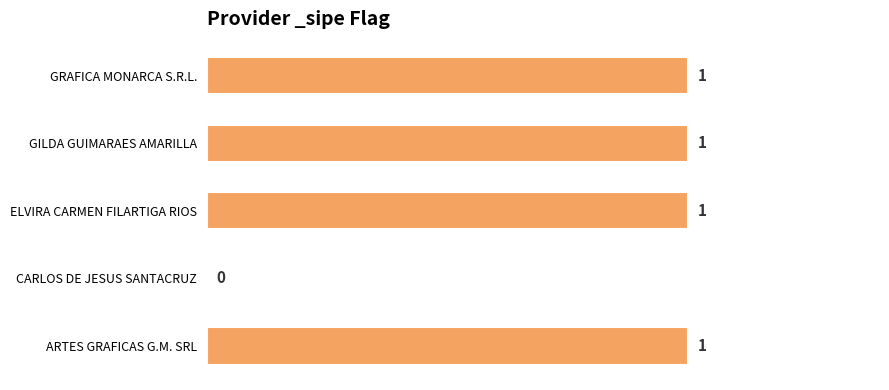

At which label is the value closest to 0?

CARLOS DE JESUS SANTACRUZ